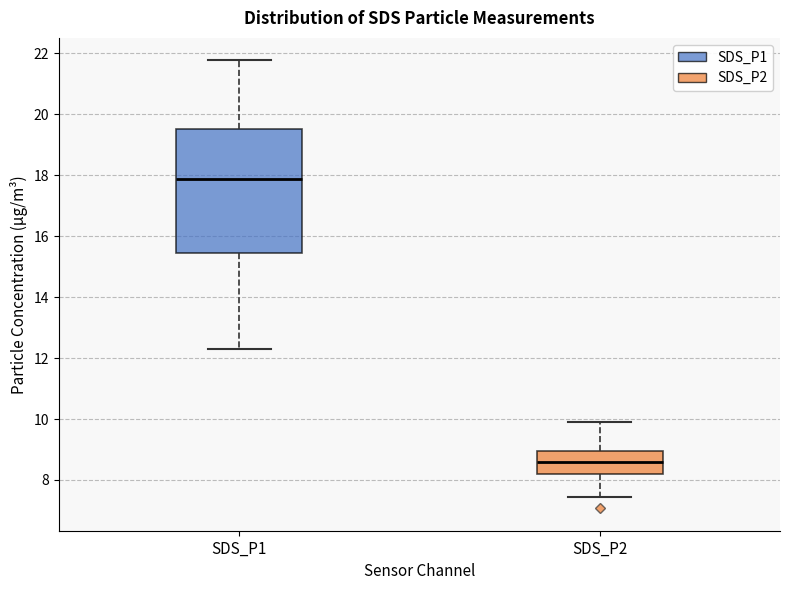

Comparing the boxes themselves (not the whiskers), which one is the tallest?

SDS_P1